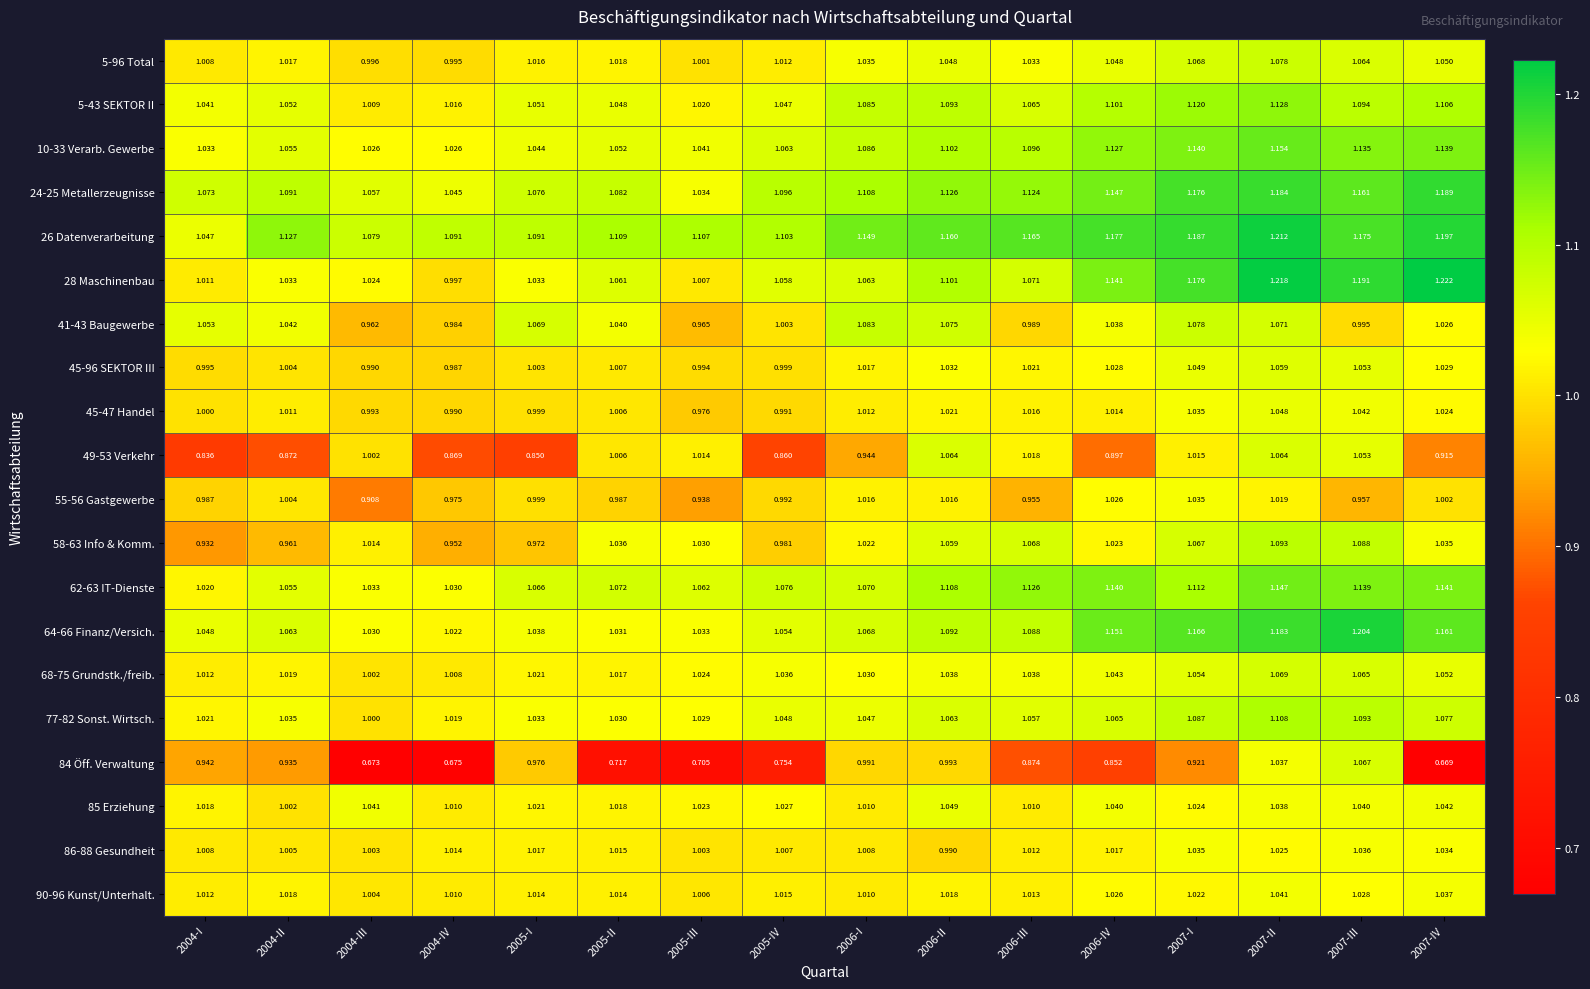

Is the value of 84 Öff. Verwaltung at 2007-II greater than the value of 90-96 Kunst/Unterhalt. at 2006-I?

Yes